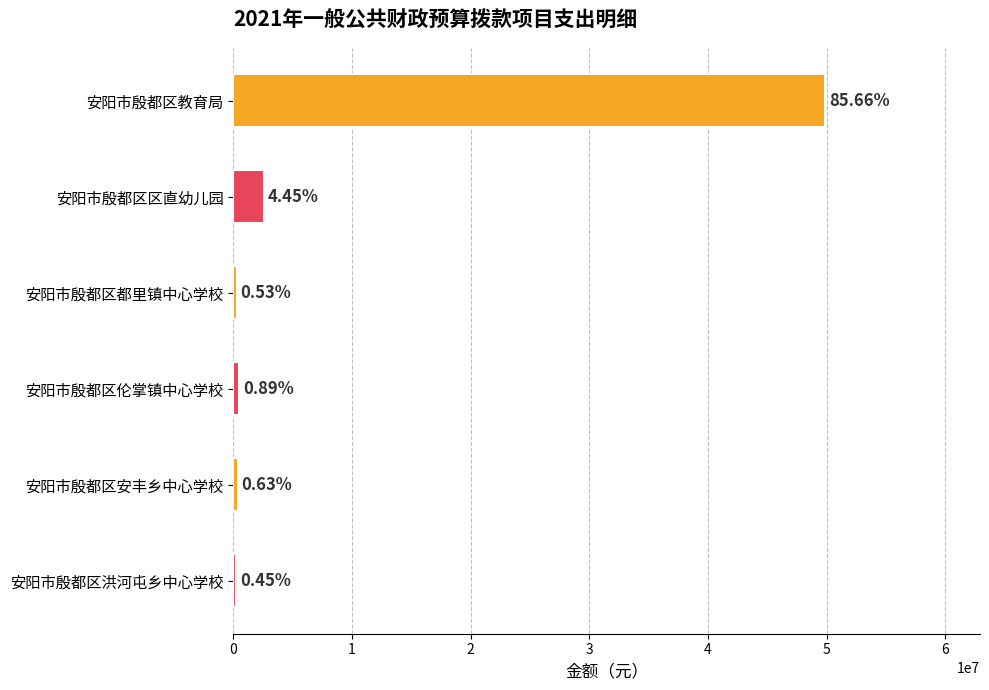

Are the bars horizontal?

Yes